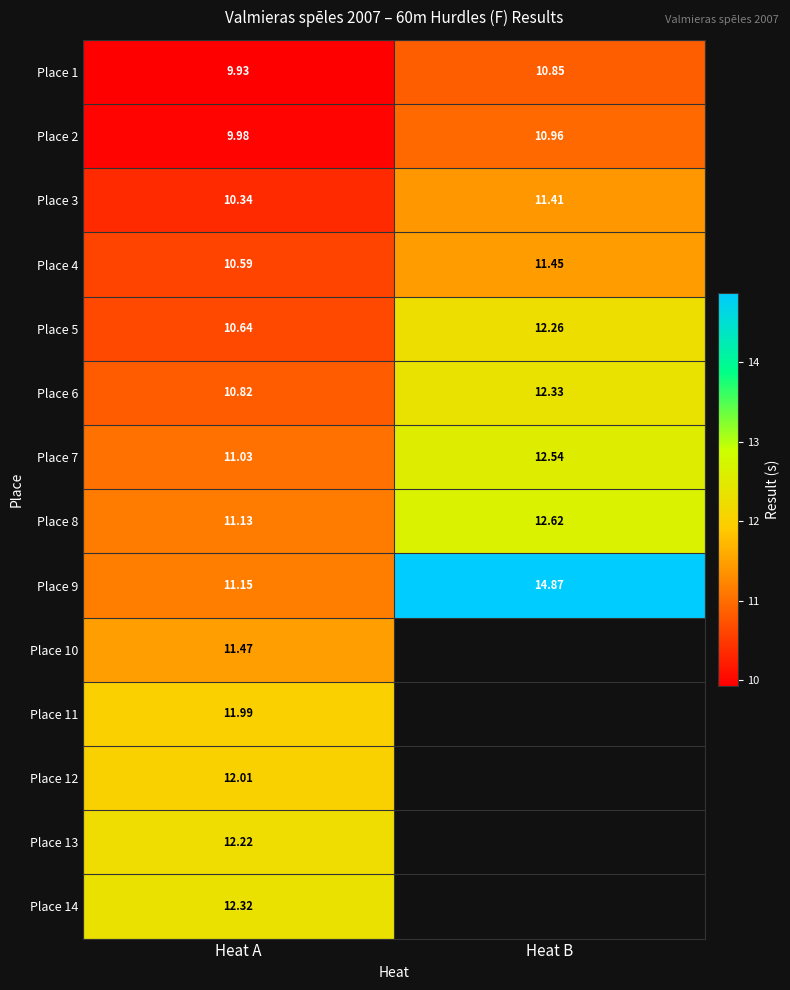

True or false: Place 2 has a value of 10.0 at Heat A.

True